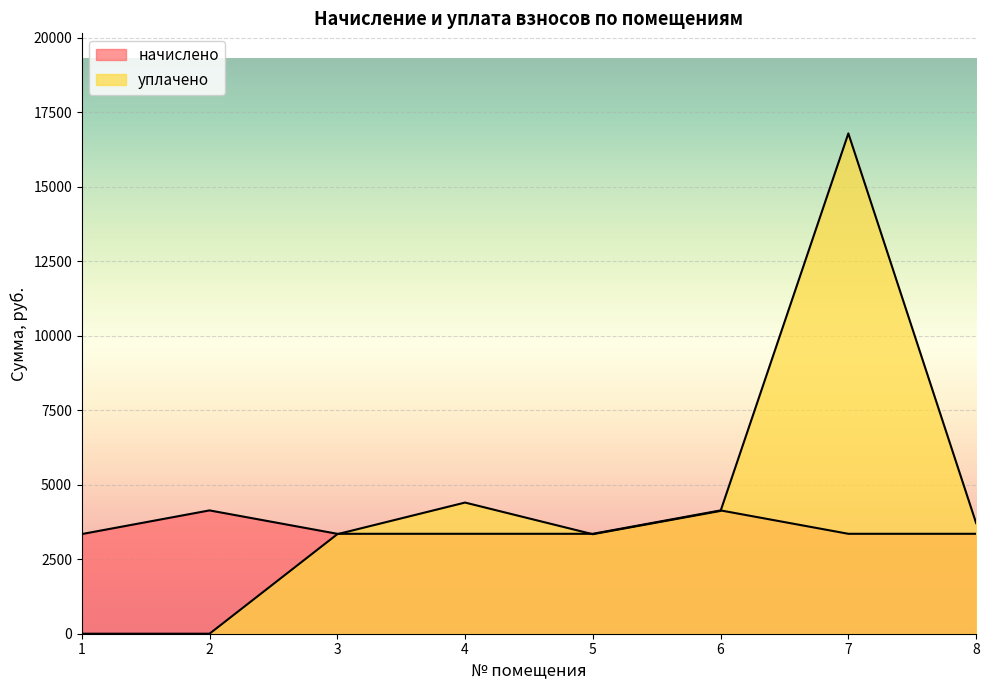

What is the sum of the начислено values at 4 and 7?

6703.9